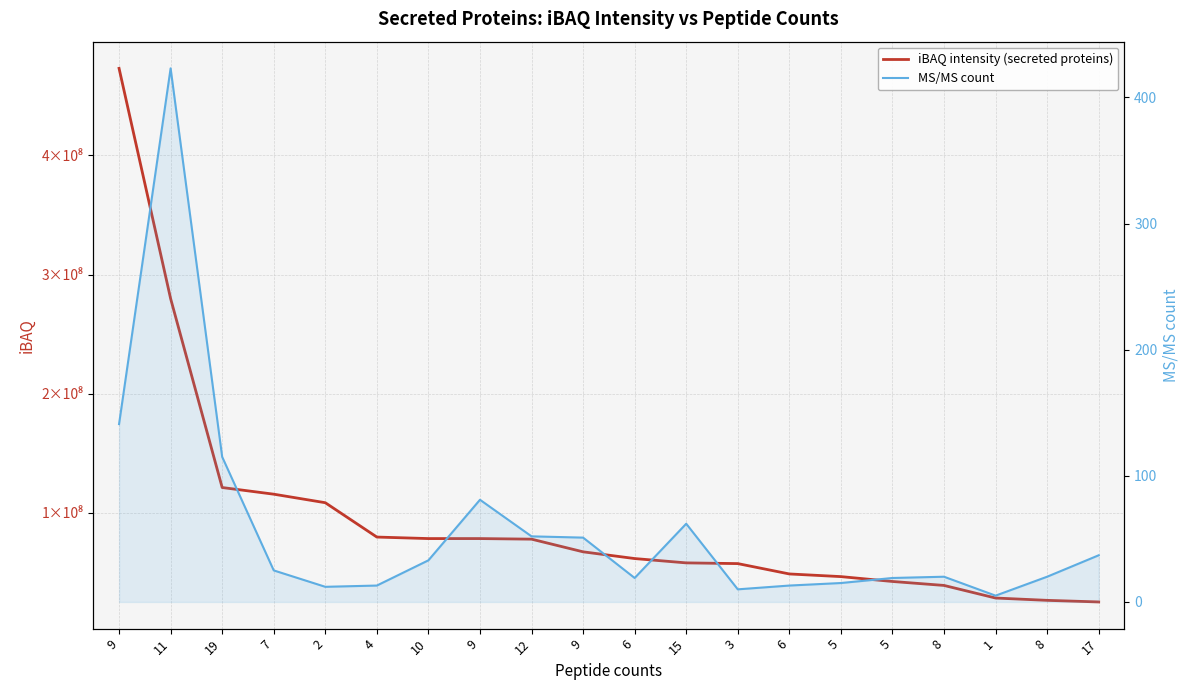

Which series has the largest total across all categories?

iBAQ intensity (secreted proteins)